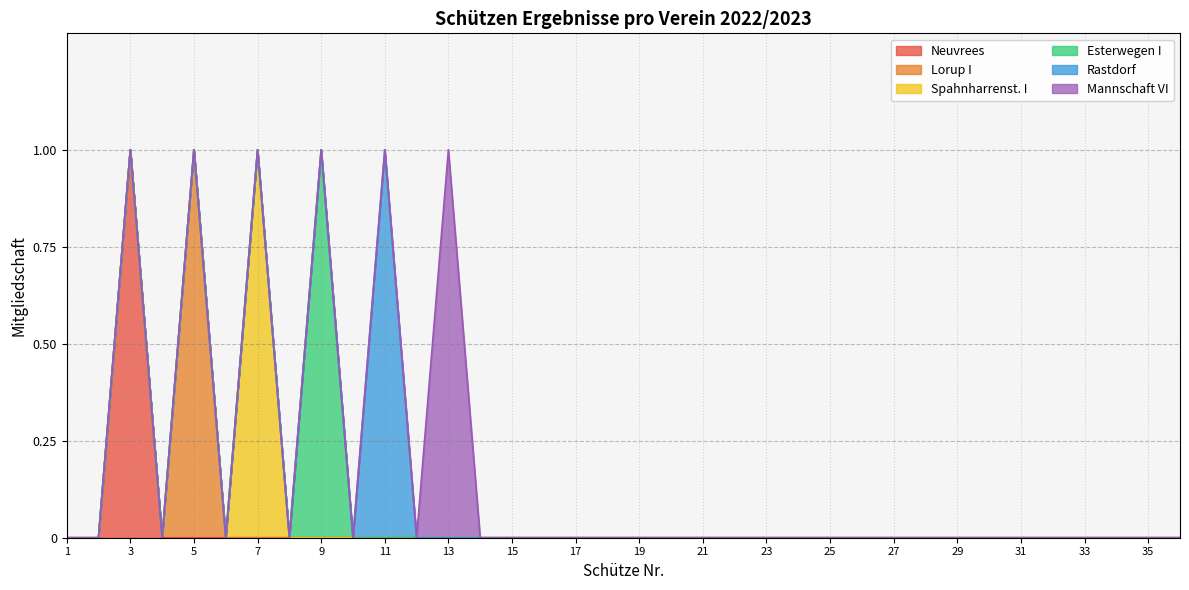

True or false: Neuvrees and Rastdorf cross at least once.

False